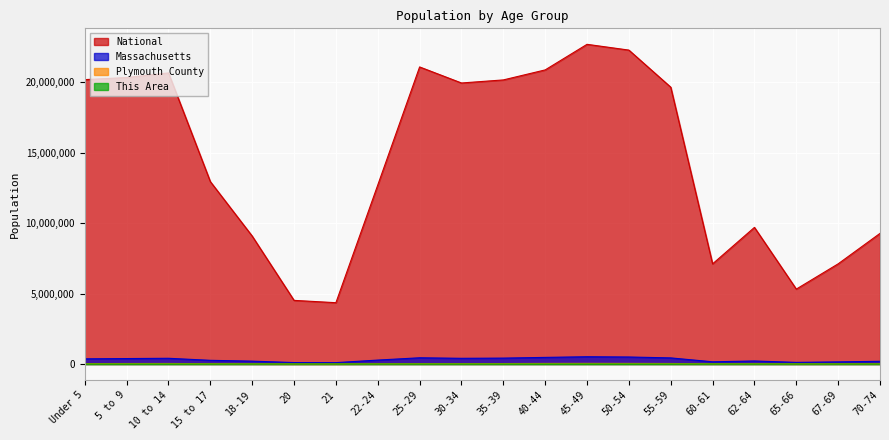

Rank the series at 10 to 14 from highest to lowest value.

National, Massachusetts, Plymouth County, This Area